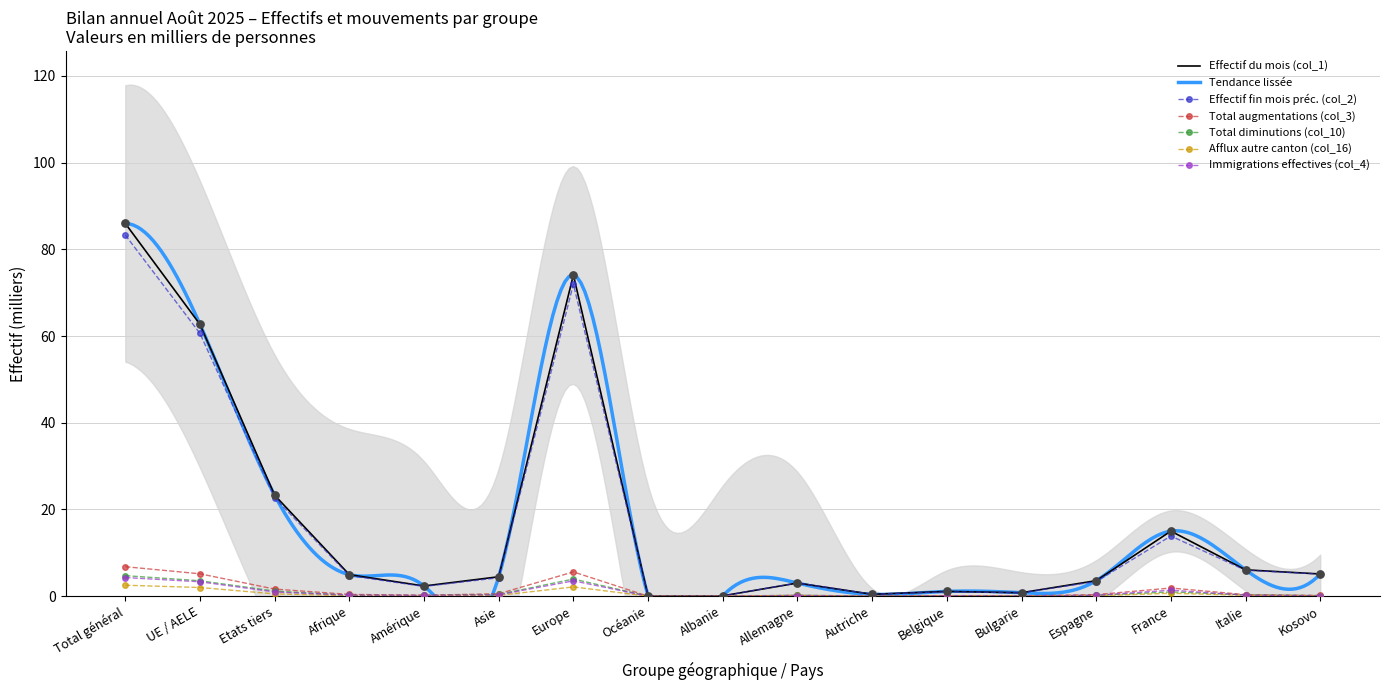

Is the value of Total augmentations (col_3) at Italie greater than the value of Afflux autre canton (col_16) at Espagne?

Yes